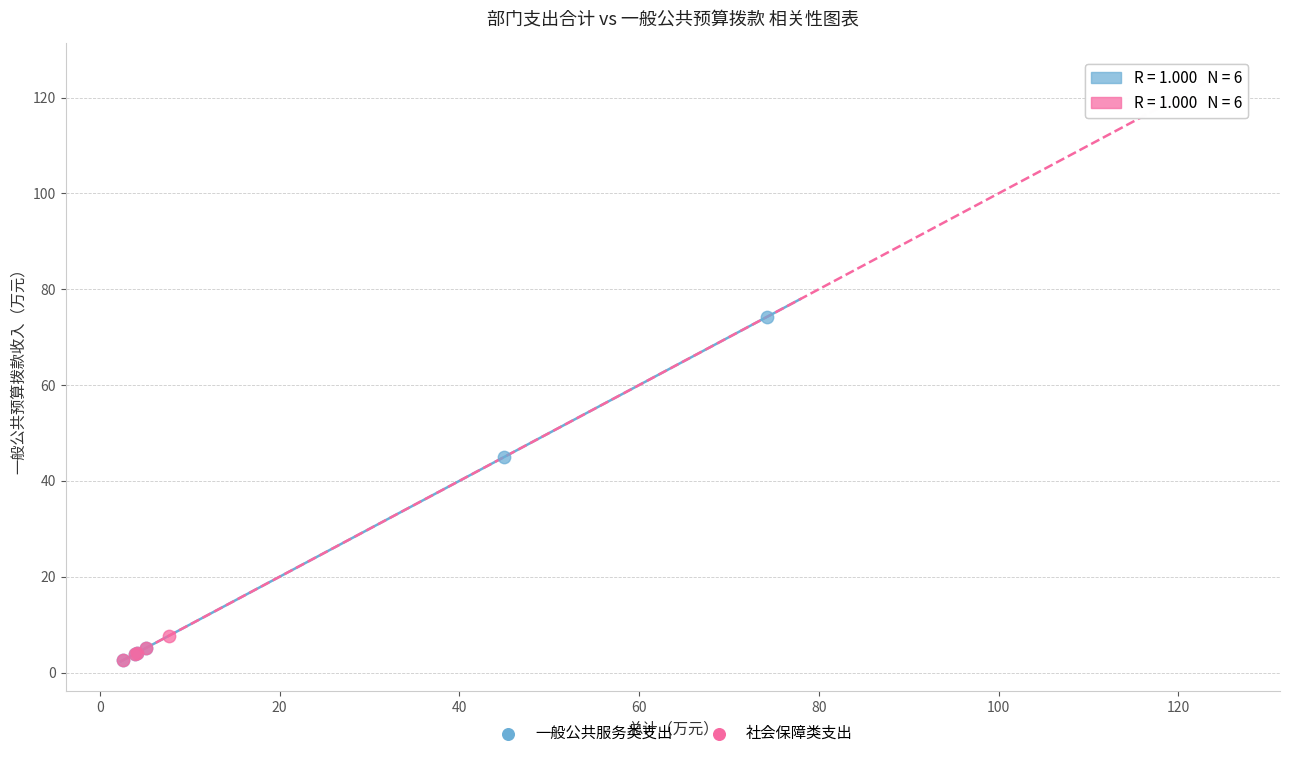

Which series contains the highest Y value?

社会保障类支出